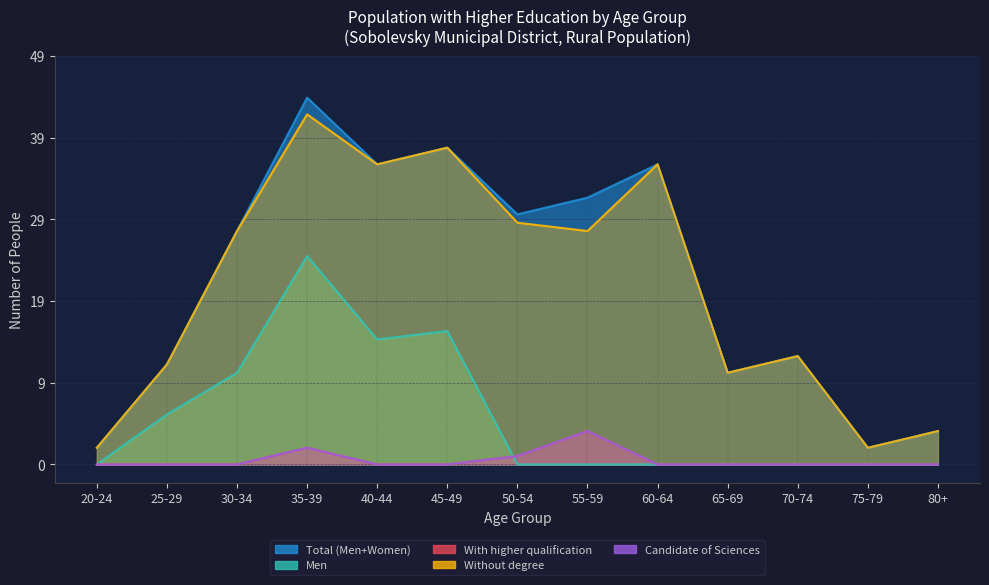

Reading left to right, extract all data points from this chart.

Total (Men+Women): 20-24=2	25-29=12	30-34=28	35-39=44	40-44=36	45-49=38	50-54=30	55-59=32	60-64=36	65-69=11	70-74=13	75-79=2	80+=4
Men: 20-24=0	25-29=6	30-34=11	35-39=25	40-44=15	45-49=16	50-54=0	55-59=0	60-64=0	65-69=0	70-74=0	75-79=0	80+=0
With higher qualification: 20-24=0	25-29=0	30-34=0	35-39=2	40-44=0	45-49=0	50-54=1	55-59=4	60-64=0	65-69=0	70-74=0	75-79=0	80+=0
Without degree: 20-24=2	25-29=12	30-34=28	35-39=42	40-44=36	45-49=38	50-54=29	55-59=28	60-64=36	65-69=11	70-74=13	75-79=2	80+=4
Candidate of Sciences: 20-24=0	25-29=0	30-34=0	35-39=2	40-44=0	45-49=0	50-54=1	55-59=4	60-64=0	65-69=0	70-74=0	75-79=0	80+=0